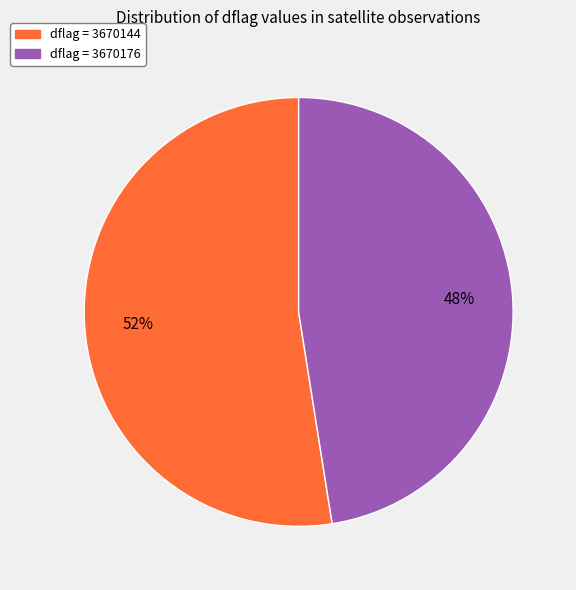

Is there any slice that represents more than half of the pie?

Yes